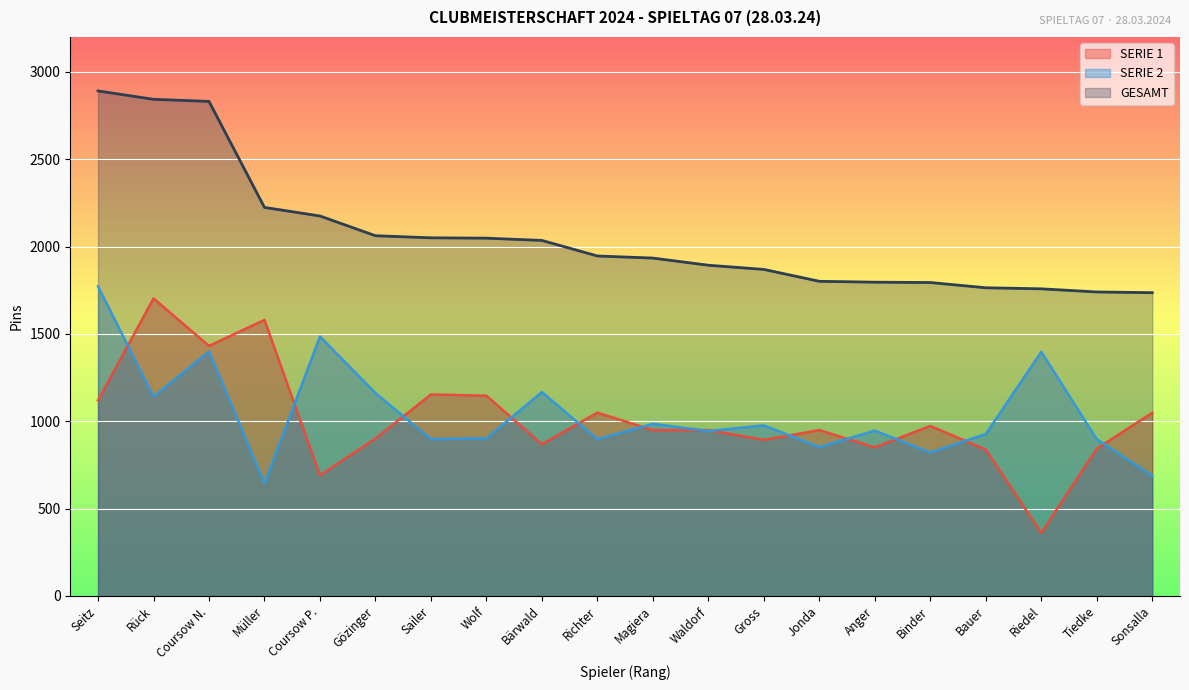

At which category does the chart reach its peak across all series?

Seitz